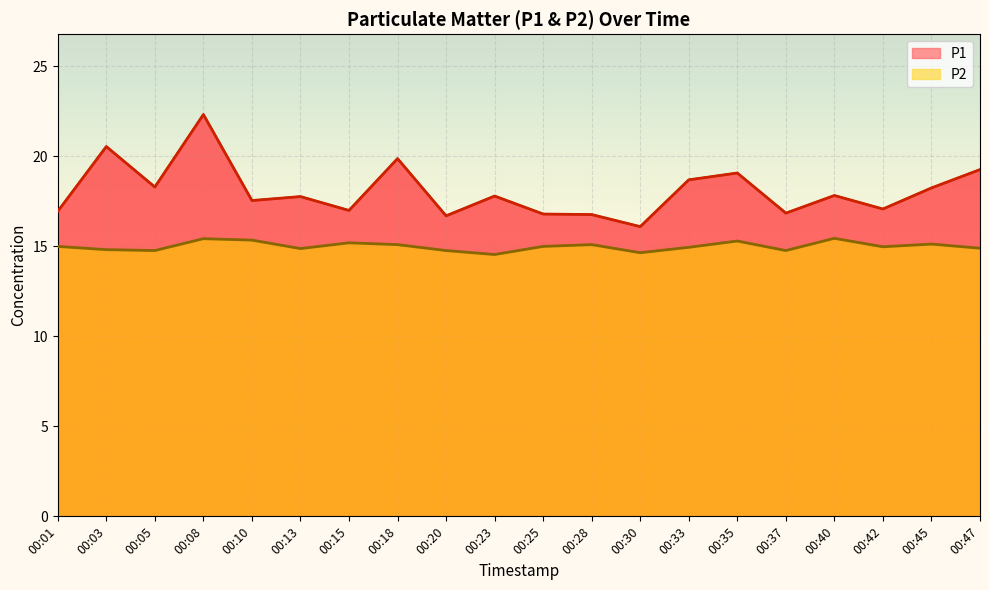

At which label does P2 reach its minimum?

00:23